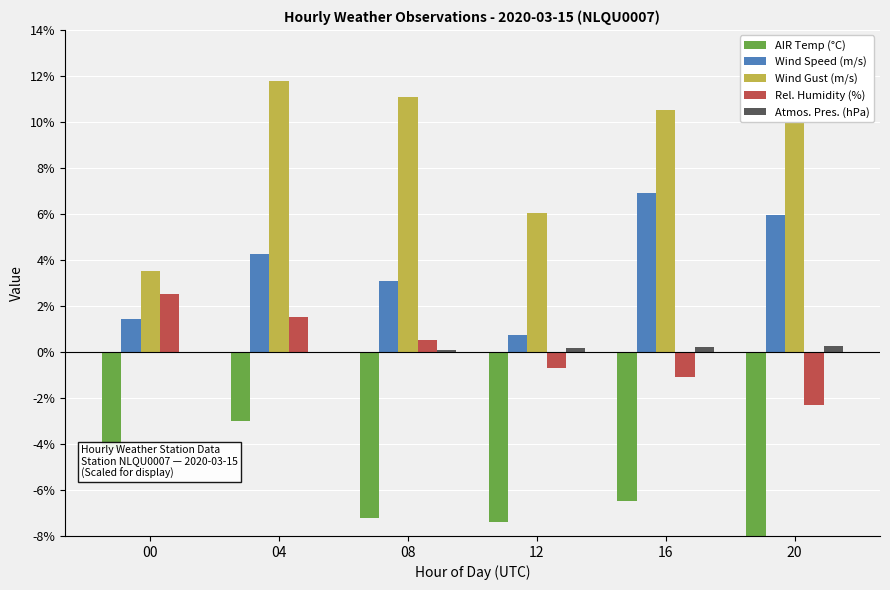

What is the minimum value shown in the chart?

-8.8